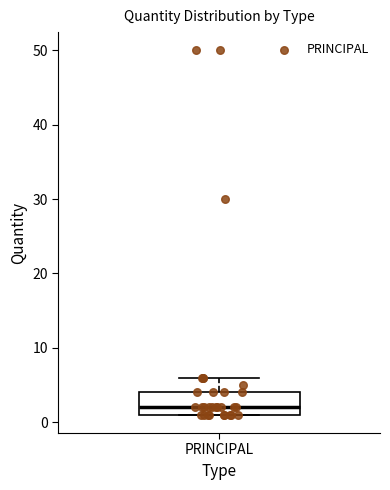

Read this box plot against the y-axis: the position of the median line, the range covered by the box, and the ends of both whiskers. The values are not printed on the chart, so give them approximately, as read against the axis.

median 2, box 1 to 4, whiskers 1 to 6